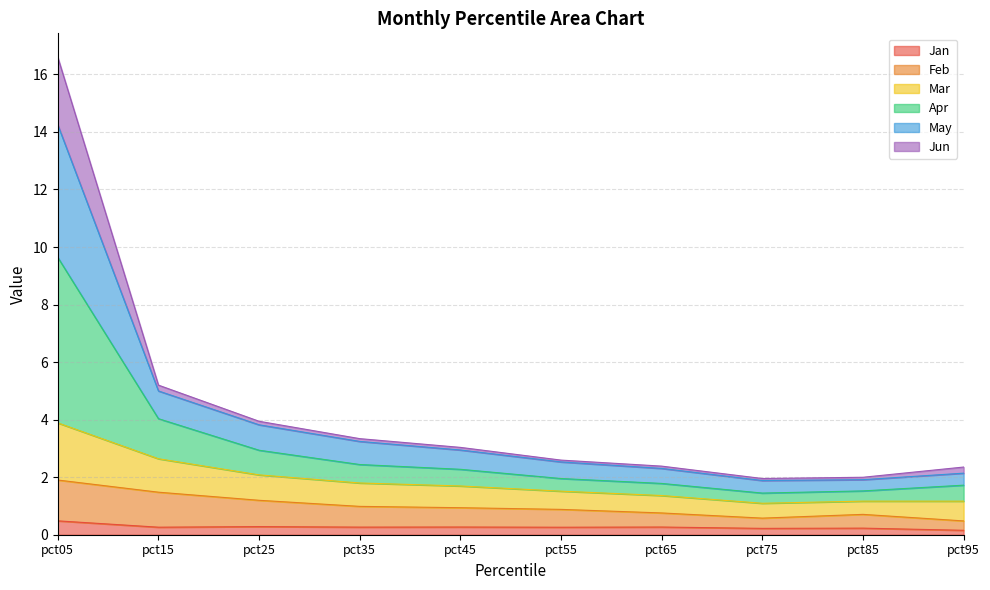

What is the highest value of the Jan series?

0.5